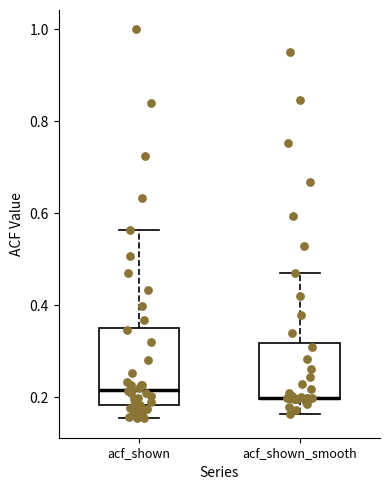

Where does the median line of the box for acf_shown sit on the y-axis? The values are not printed on the chart, so give them approximately, as read against the axis.

0.22